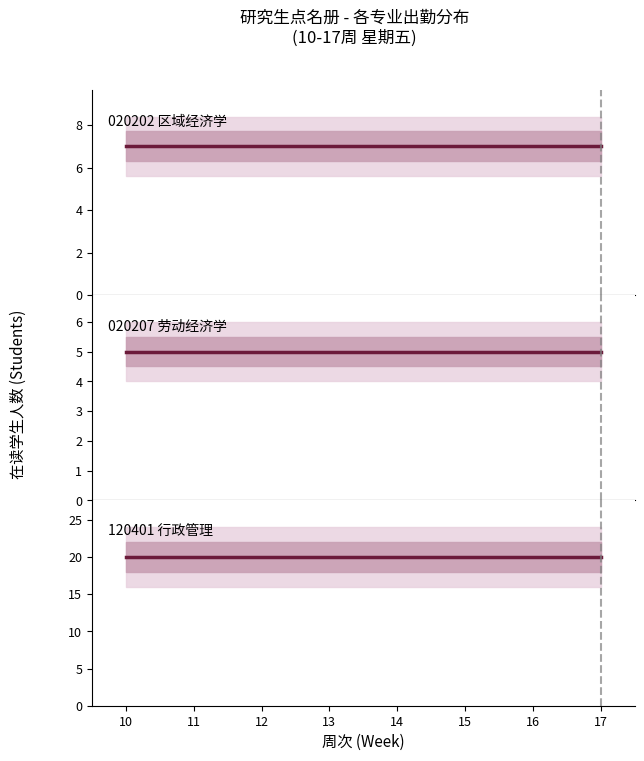

Reading right to left, what are all the values shown in this chart?

020202 区域经济学: 17=7	16=7	15=7	14=7	13=7	12=7	11=7	10=7
020207 劳动经济学: 17=5	16=5	15=5	14=5	13=5	12=5	11=5	10=5
120401 行政管理: 17=20	16=20	15=20	14=20	13=20	12=20	11=20	10=20